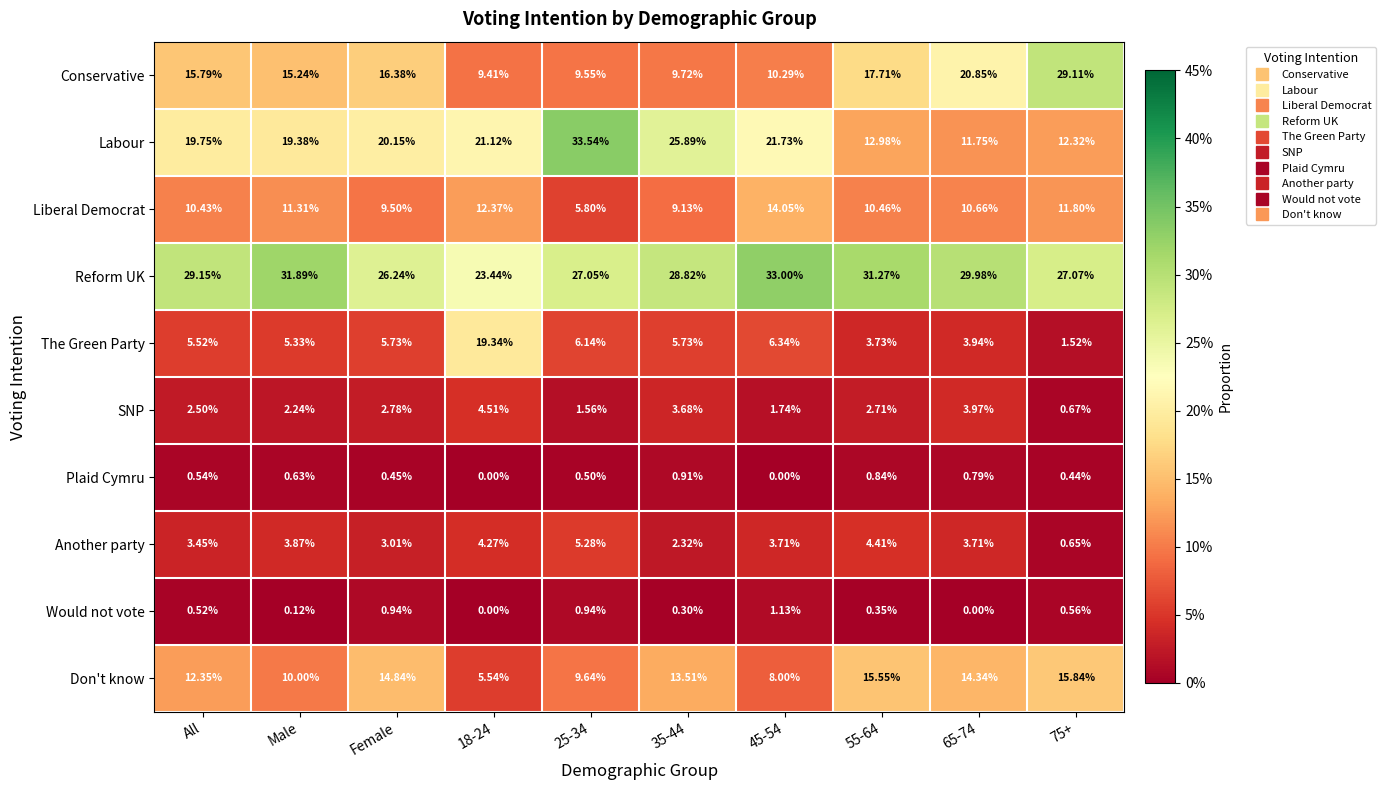

Rank the series by their maximum value, from lowest to highest.

Plaid Cymru, Would not vote, SNP, Another party, Liberal Democrat, Don't know, The Green Party, Conservative, Reform UK, Labour